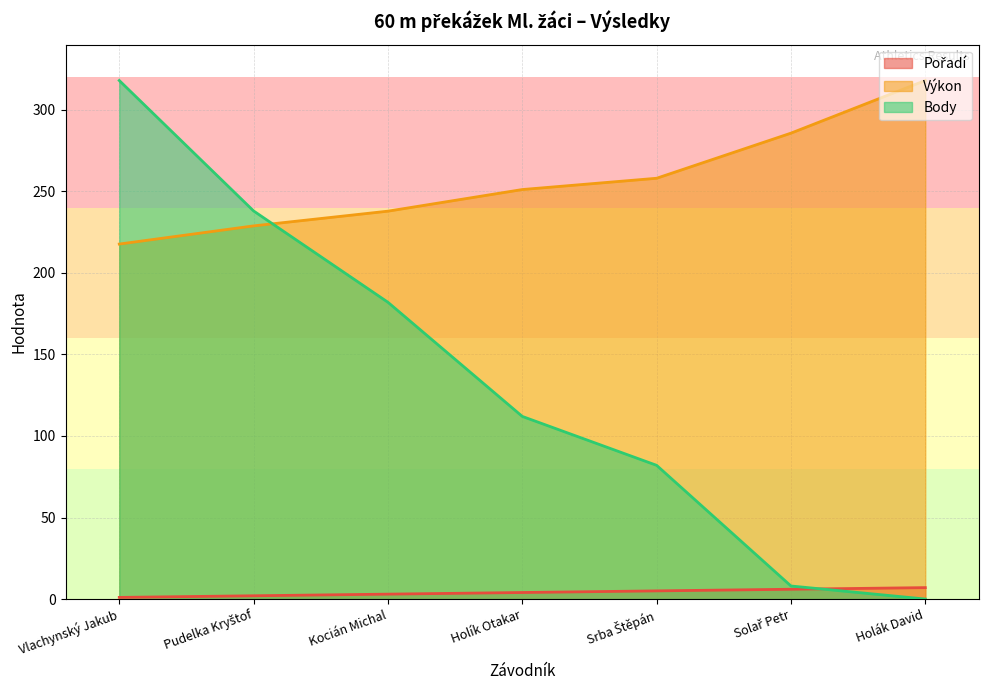

What is the sum of all Body values?

940.0